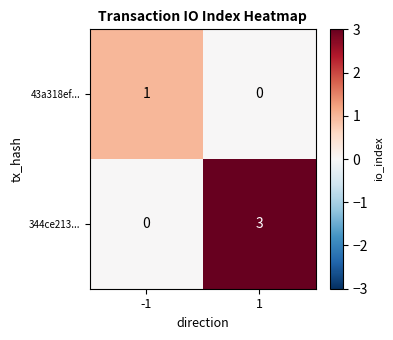

List the series in order of their overall mean, highest first.

344ce213..., 43a318ef...